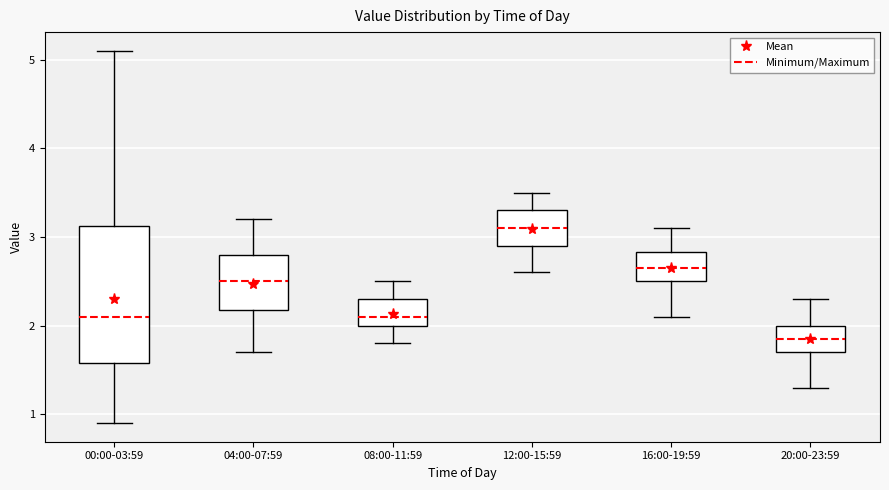

Which box's median line is the lowest?

20:00-23:59